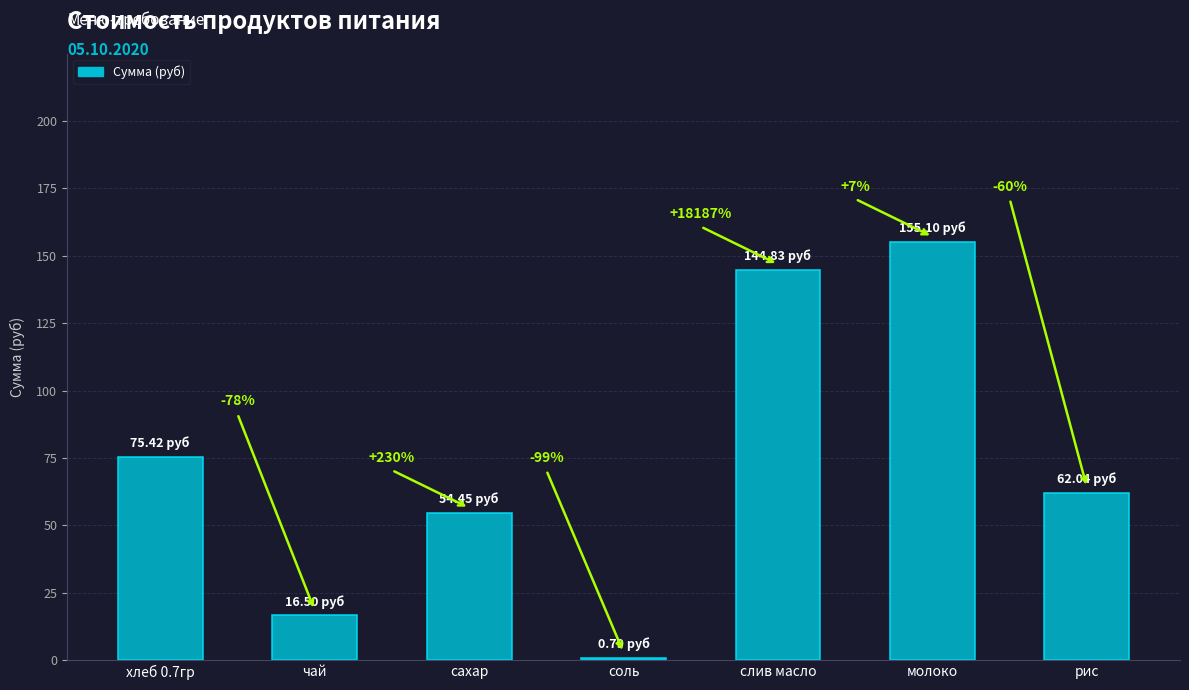

How many bars are there in total?

7